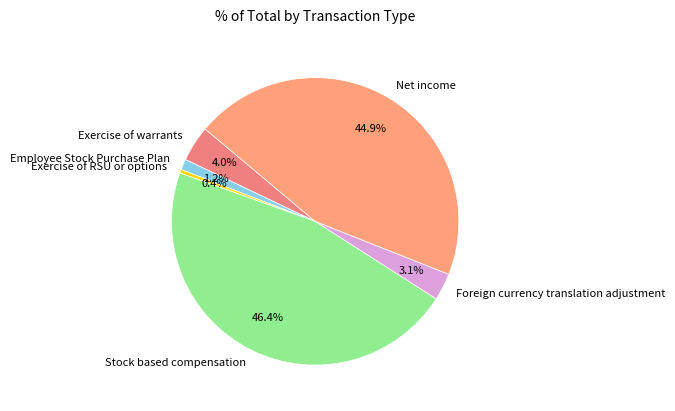

Is there a majority slice in this chart?

No